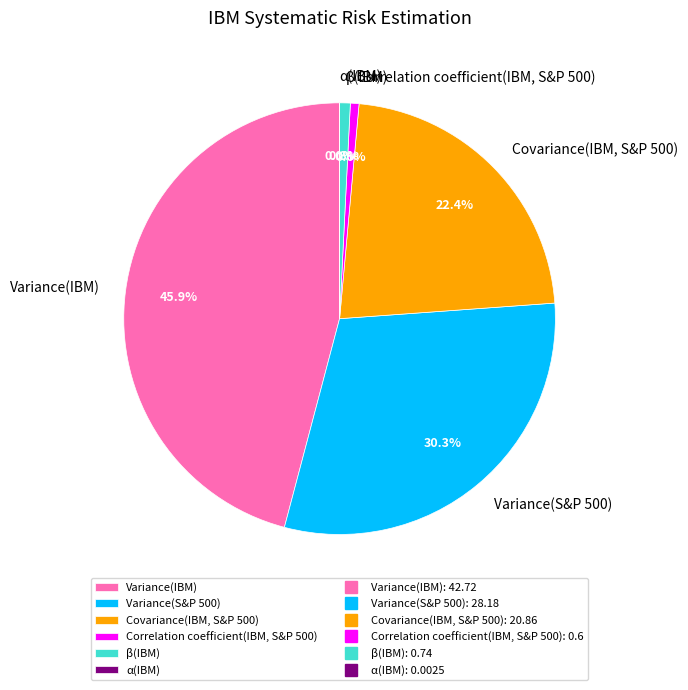

Which slice is the largest?

Variance(IBM)